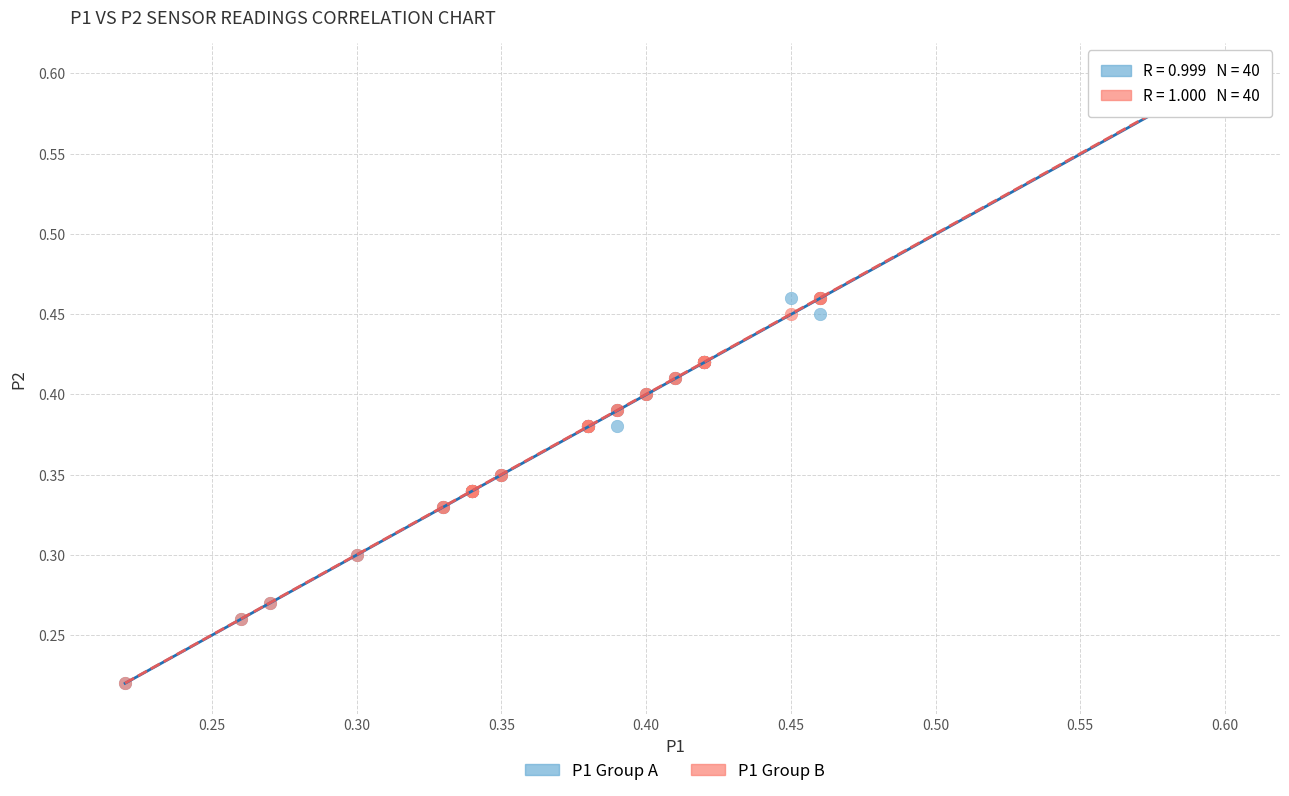

What are all the series names shown in the legend?

P1 Group A, P1 Group B